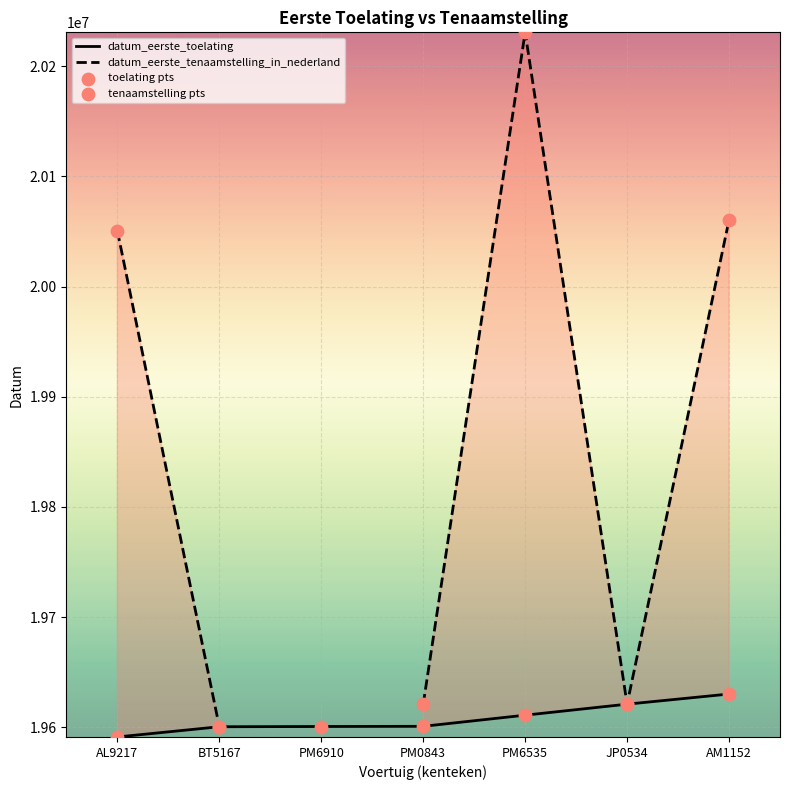

Between PM6535 and AM1152, which is larger?

AM1152